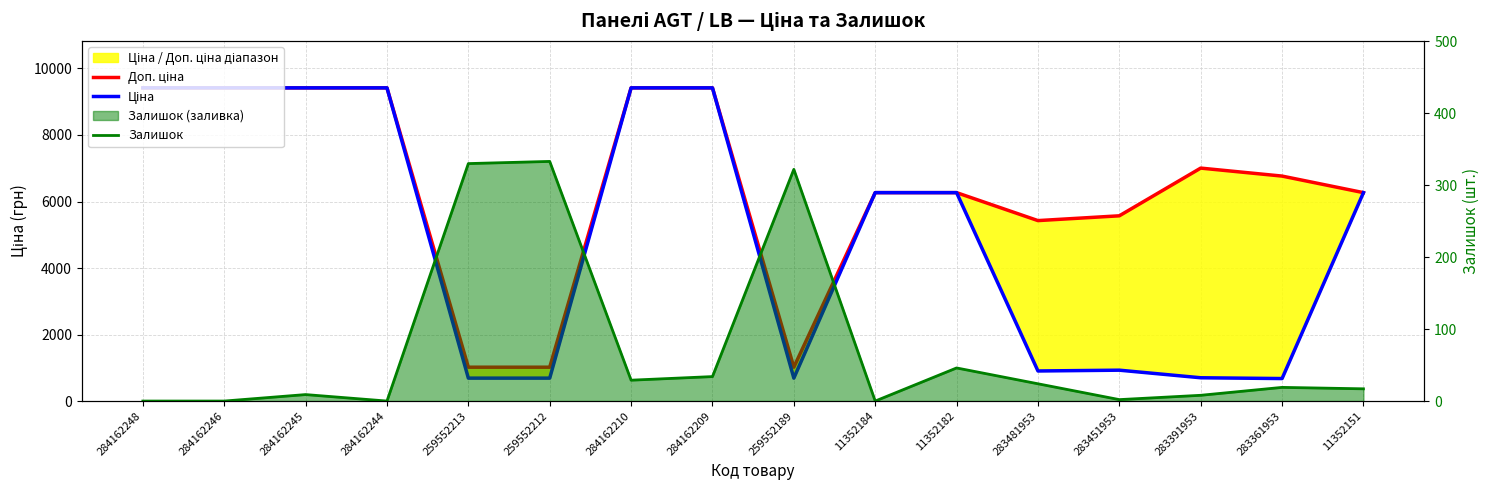

Reading left to right, what are all the values shown in this chart?

Доп. ціна: 9416.9	9416.9	9416.9	9416.9	1017.8	1017.8	9416.9	9416.9	1017.8	6266.7	6266.7	5425.9	5569.9	7004.3	6764.4	6266.7
Ціна: 9416.9	9416.9	9416.9	9416.9	689.1	689.1	9416.9	9416.9	689.1	6266.7	6266.7	904.3	928.3	700.4	676.4	6266.7
Залишок: 0.0	0.0	9.0	0.0	330.0	333.0	29.0	34.0	322.0	0.0	46.0	24.0	2.0	8.0	19.0	17.0